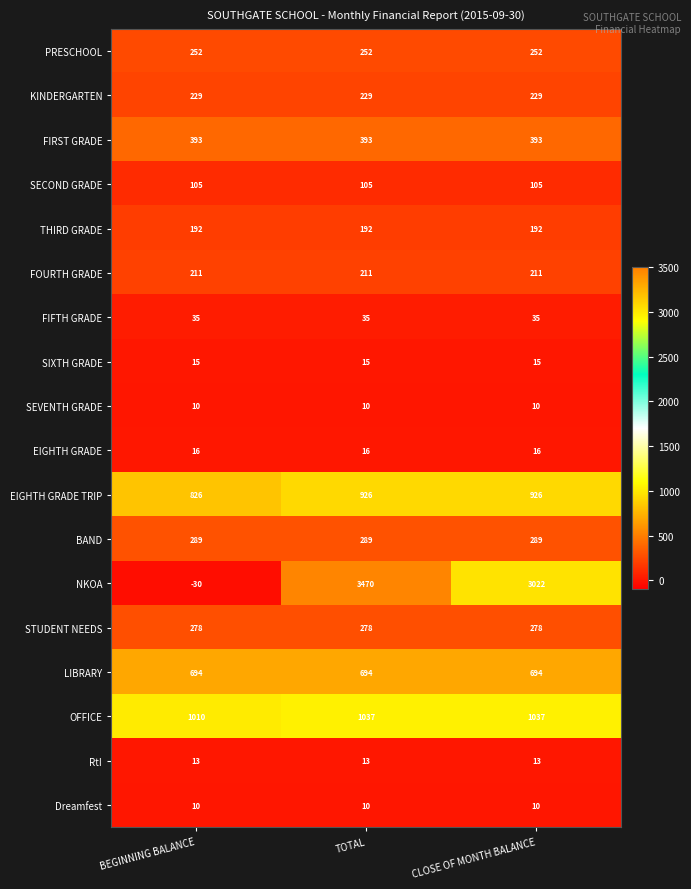

How many data points does each series have?

3